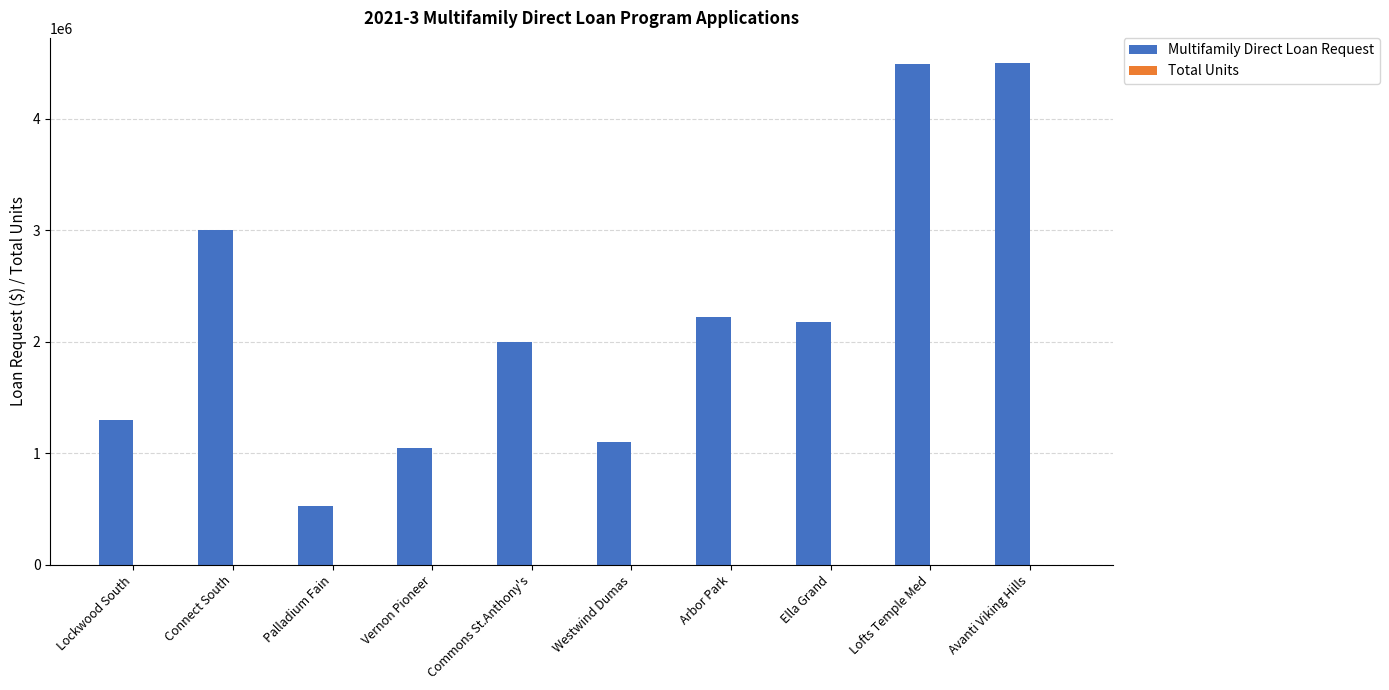

Count the number of categories in the chart.

10